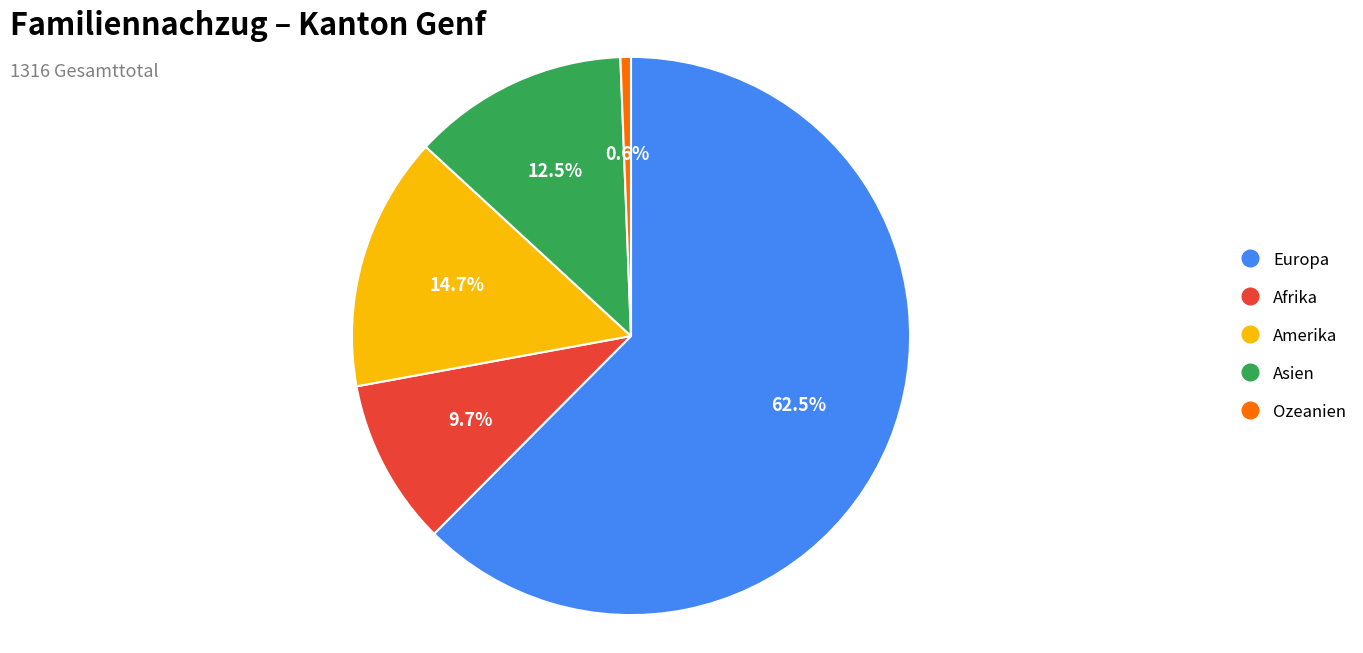

To the nearest percent, what is the difference between the largest and smallest slice percentages?

62%